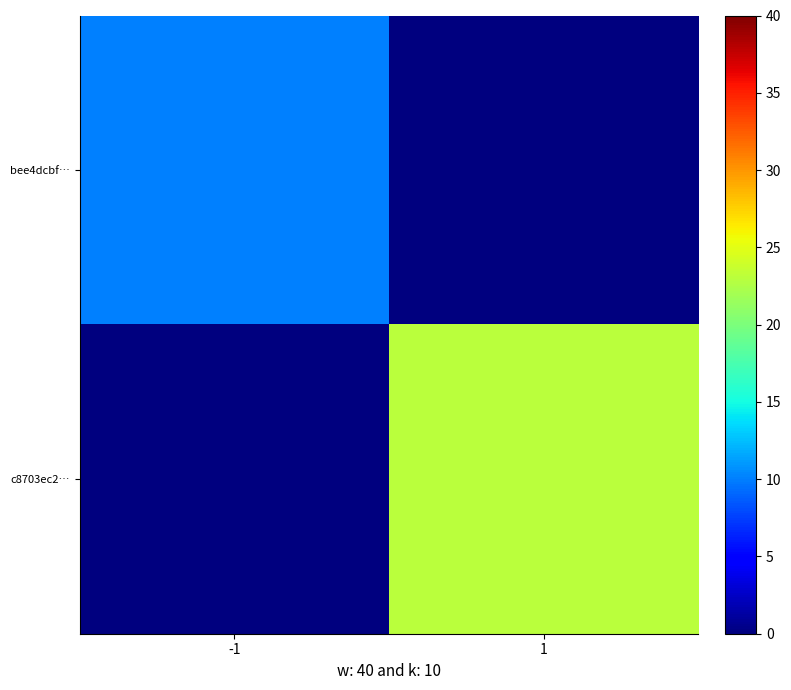

At how many categories does at least one series exceed 9?

2